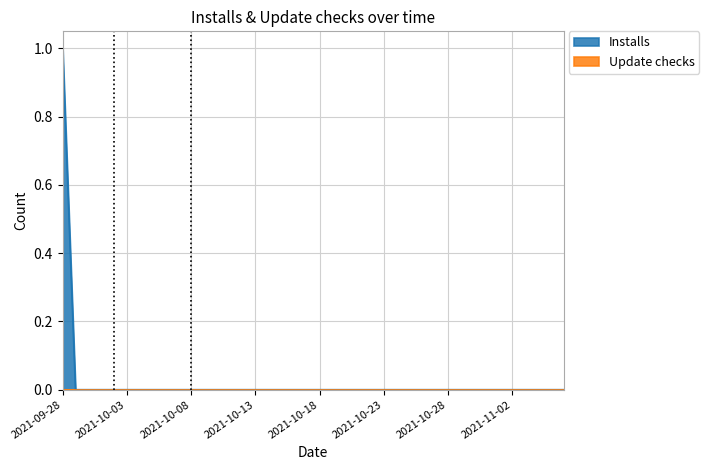

True or false: the data has more than 2 interior local peaks.

False